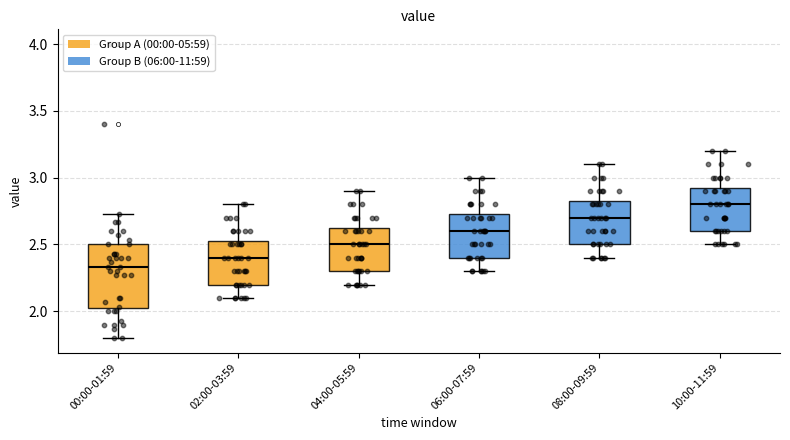

Reading left to right, read every box against the y-axis: the position of its median line, the range the box covers, and the ends of its whiskers. The values are not printed on the chart, so give them approximately, as read against the axis.

00:00-01:59: median 2.35, box 2.00 to 2.50, whiskers 1.80 to 2.75
02:00-03:59: median 2.40, box 2.20 to 2.55, whiskers 2.10 to 2.80
04:00-05:59: median 2.50, box 2.30 to 2.65, whiskers 2.20 to 2.90
06:00-07:59: median 2.60, box 2.40 to 2.75, whiskers 2.30 to 3.00
08:00-09:59: median 2.70, box 2.50 to 2.85, whiskers 2.40 to 3.10
10:00-11:59: median 2.80, box 2.60 to 2.95, whiskers 2.50 to 3.20